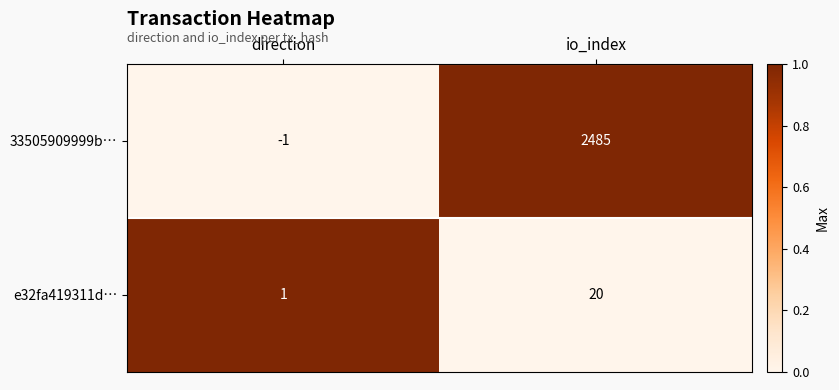

True or false: 33505909999b… has a value of 0 at direction.

False